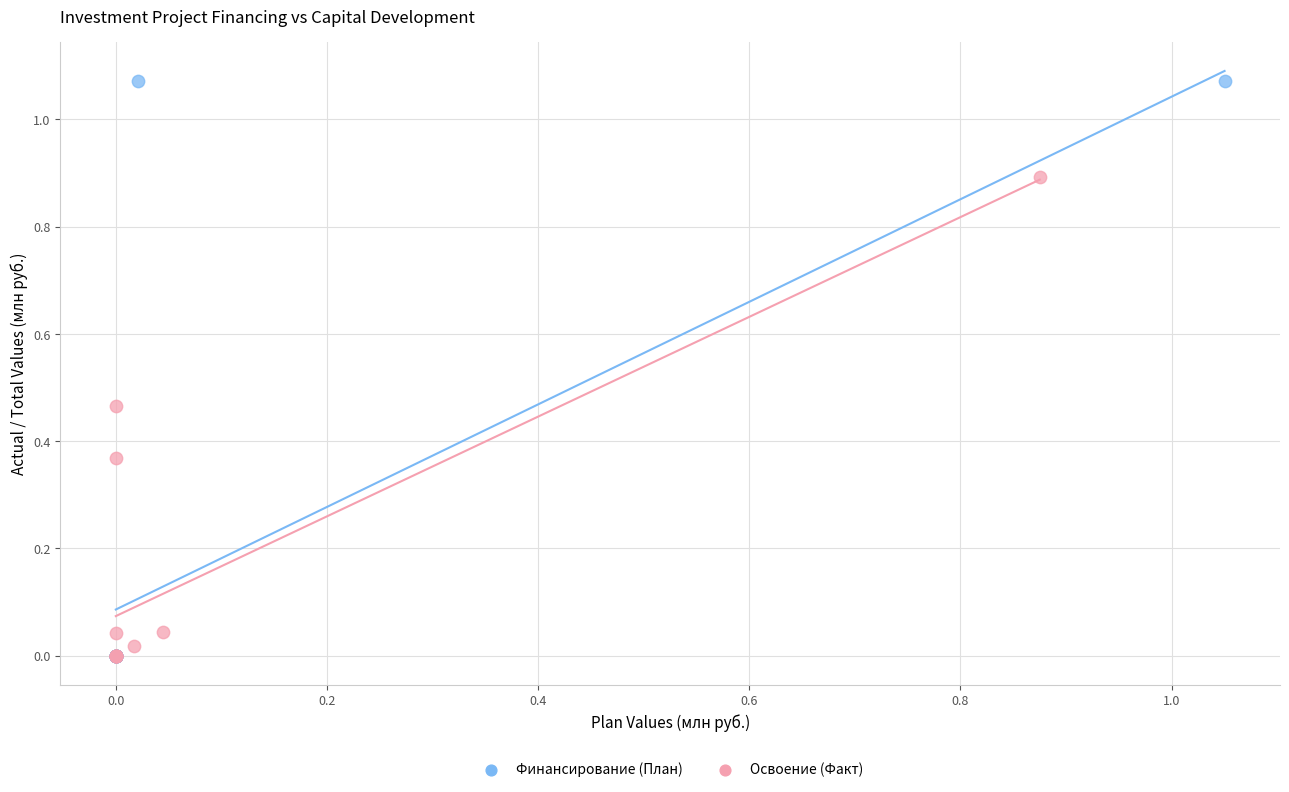

Which series has the widest spread of Y values?

Финансирование (План)